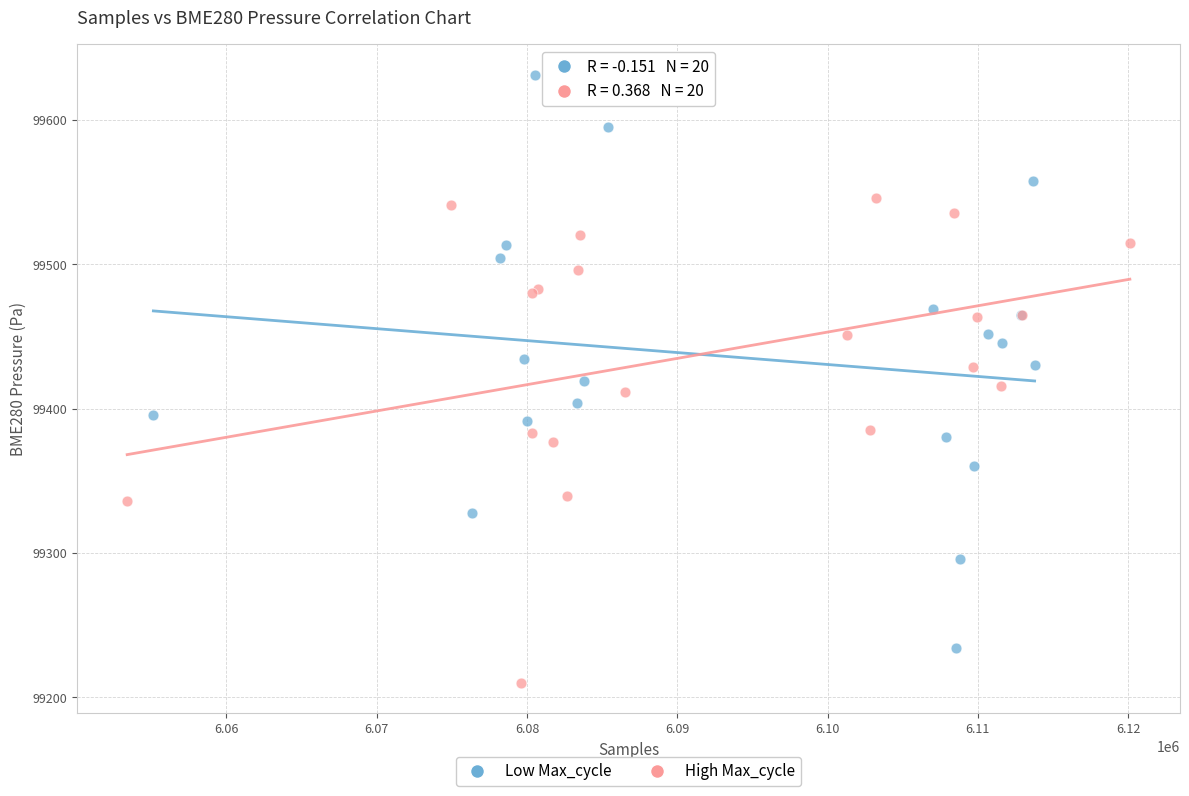

Which series has the largest Y range (max minus min)?

Low Max_cycle